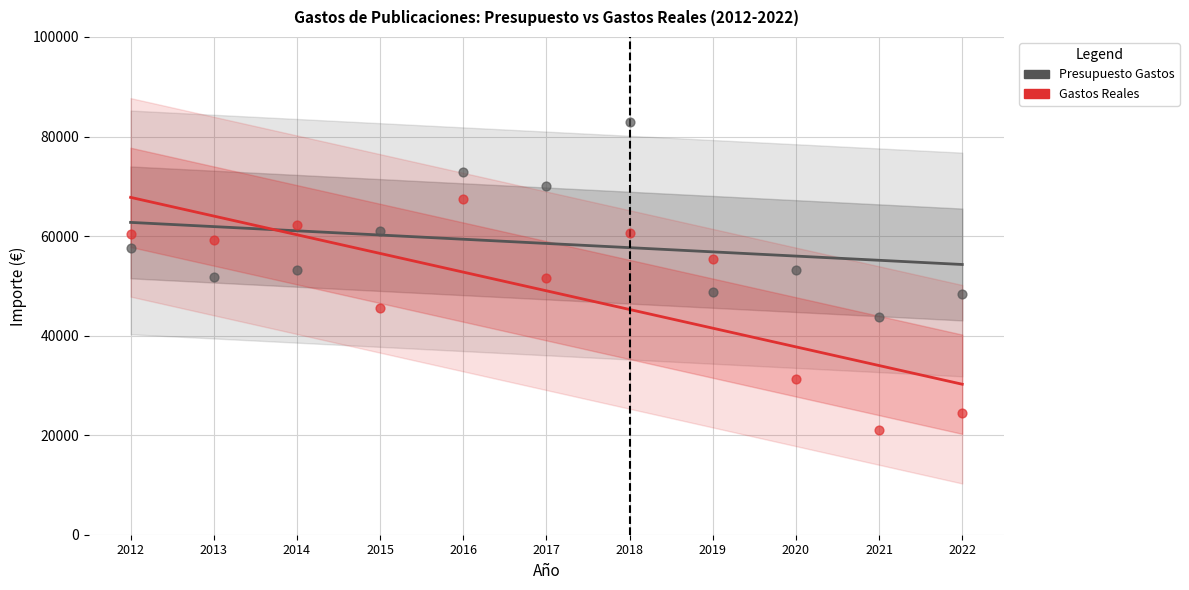

What are all the series names shown in the legend?

Presupuesto Gastos, Gastos Reales